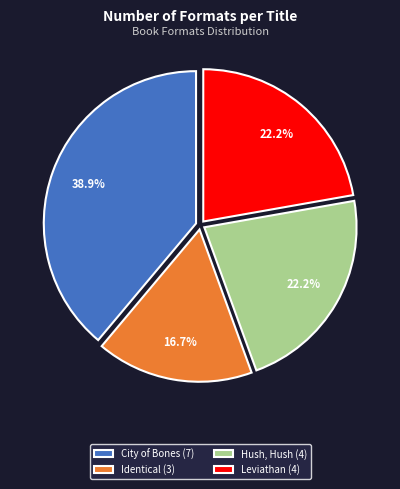

The City of Bones slice represents 30% of the pie. True or false?

False